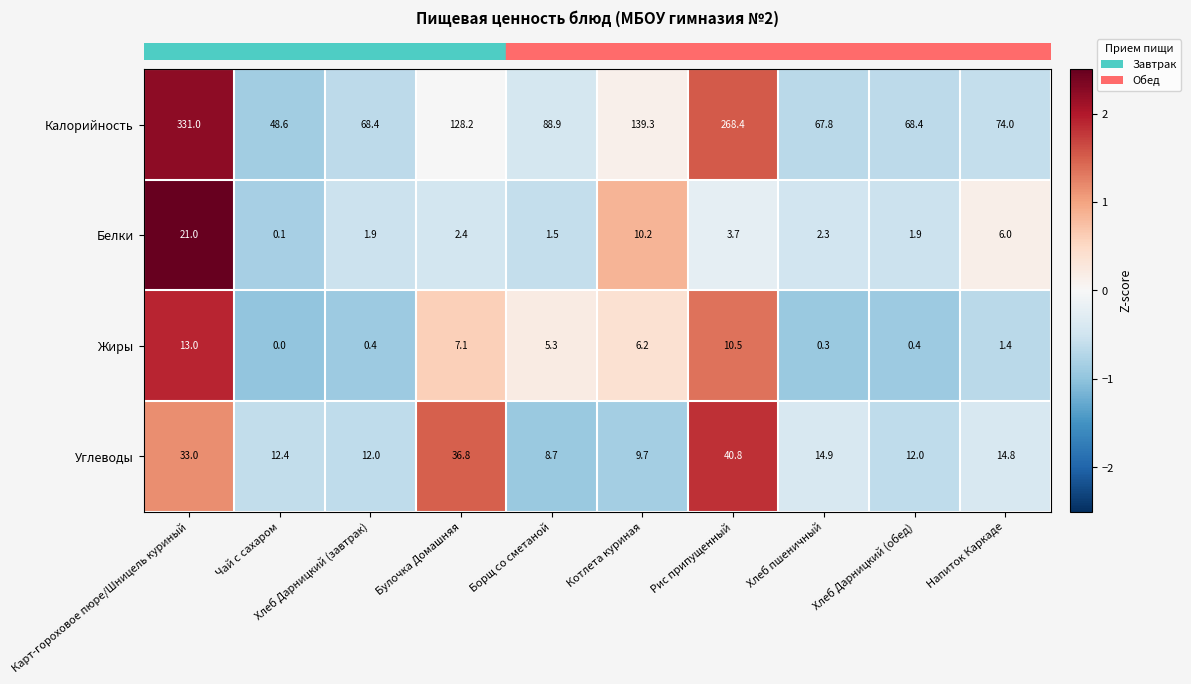

Read the Углеводы value at Напиток Каркаде.

14.8